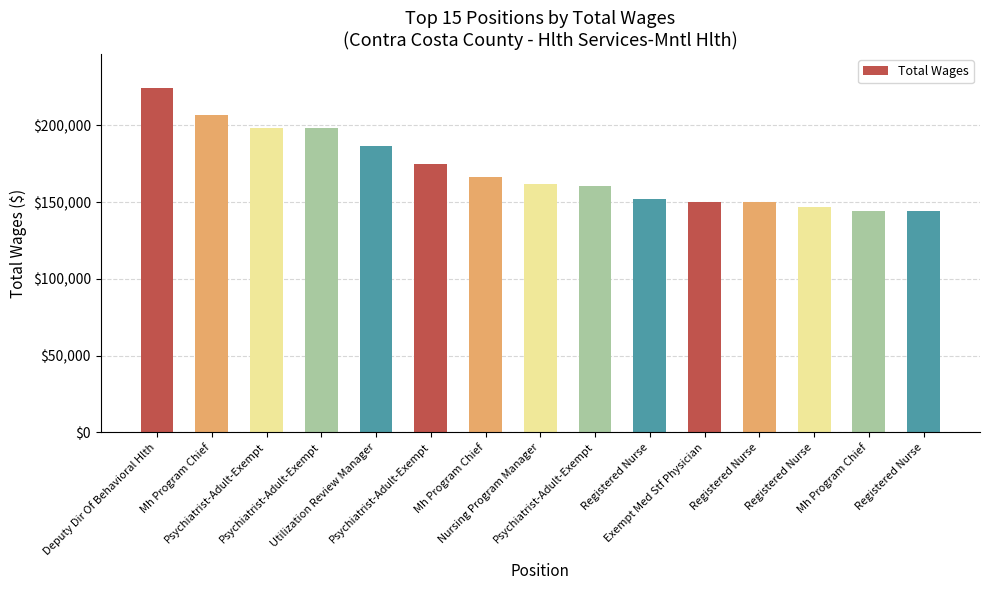

What is the difference between the maximum and second lowest values?

79618